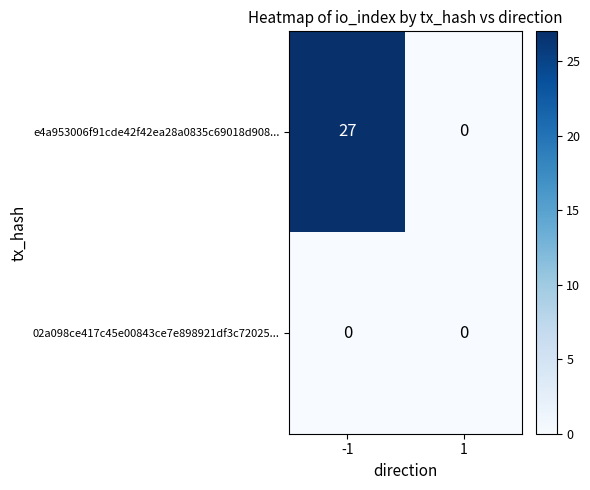

Is the value of e4a953006f91cde42f42ea28a0835c69018d908... at -1 greater than the value of 02a098ce417c45e00843ce7e898921df3c72025... at 1?

Yes